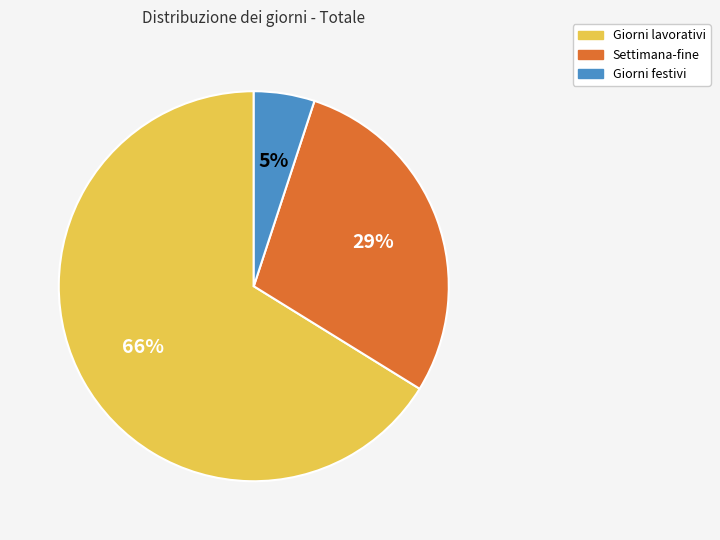

How many slices are in this pie chart?

3